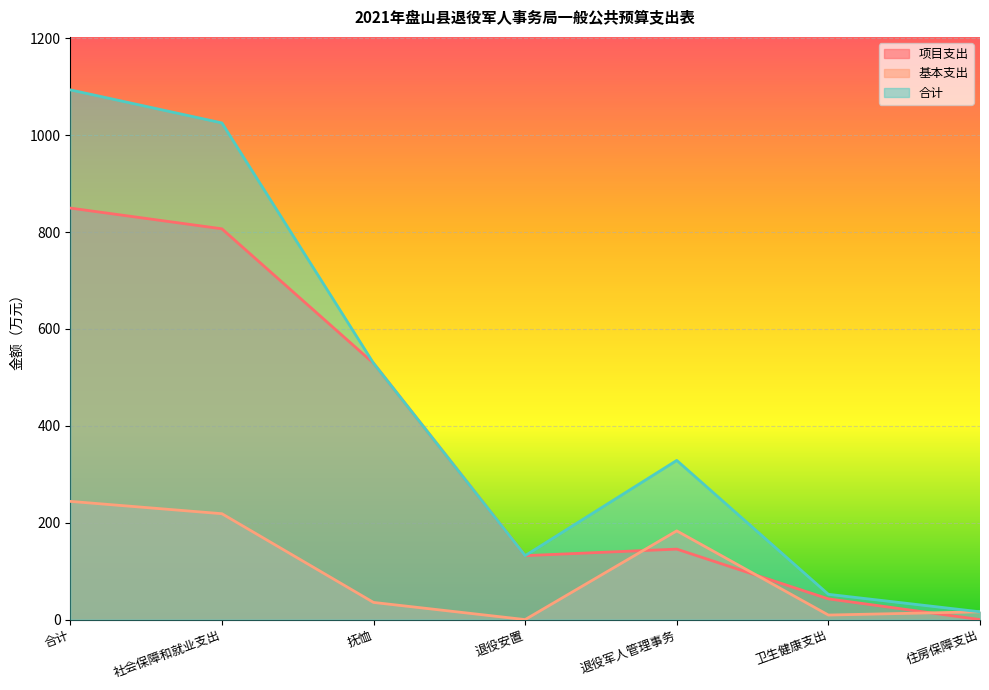

Which label corresponds to the smallest value in the chart?

住房保障支出